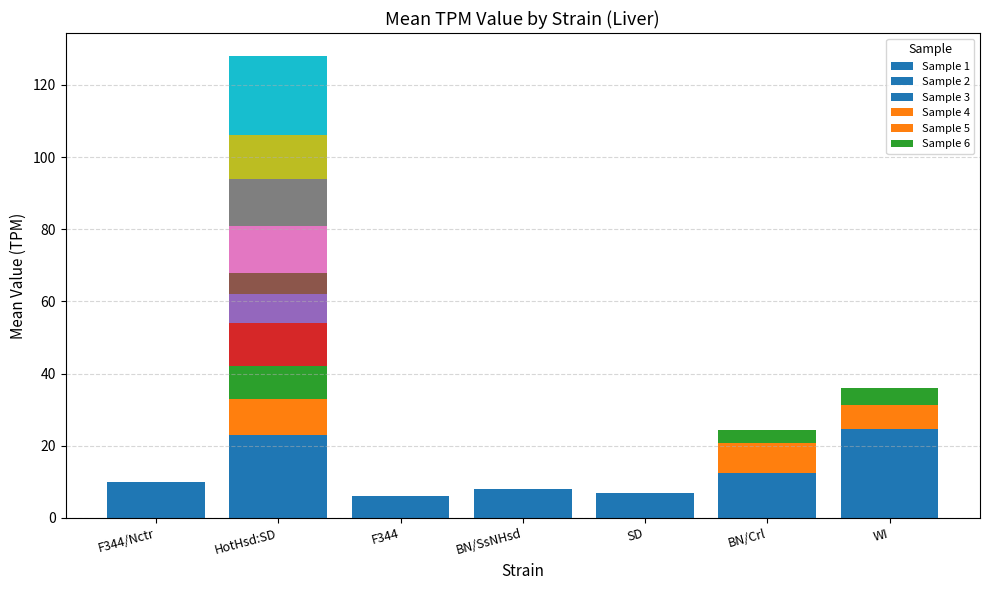

Which label corresponds to the largest value in the chart?

F344/Nctr